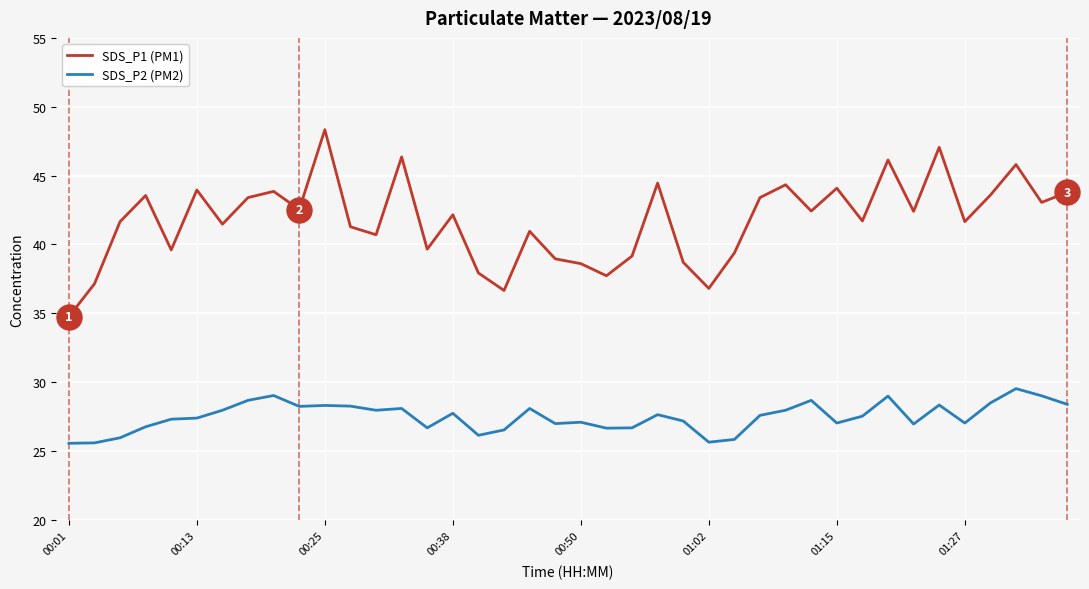

Which series has the largest range (max minus min)?

SDS_P1 (PM1)